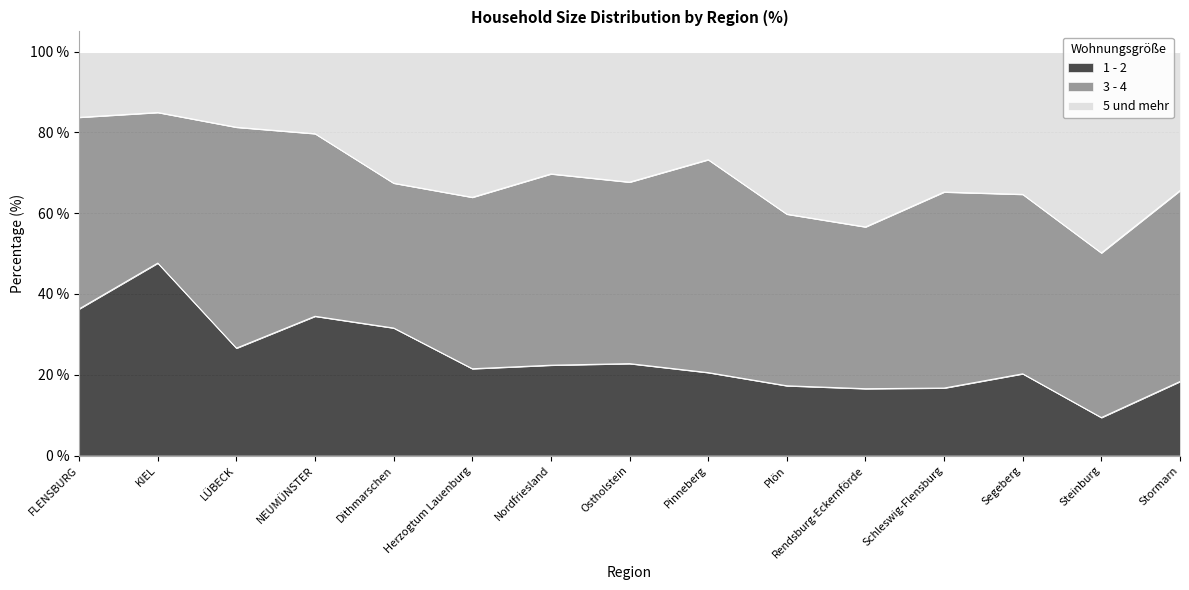

What is the average value of the 1 - 2 series?

24.1